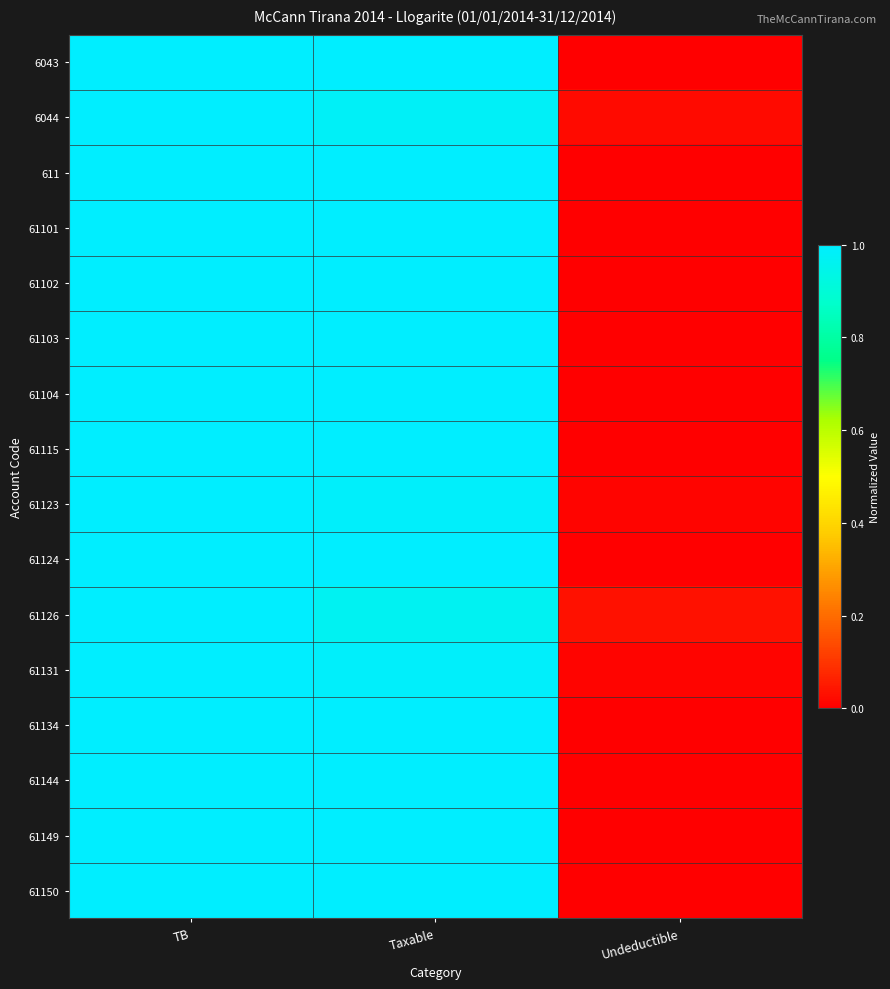

Rank the series at TB from highest to lowest value.

6043, 6044, 611, 61101, 61102, 61103, 61104, 61115, 61123, 61124, 61126, 61131, 61134, 61144, 61149, 61150